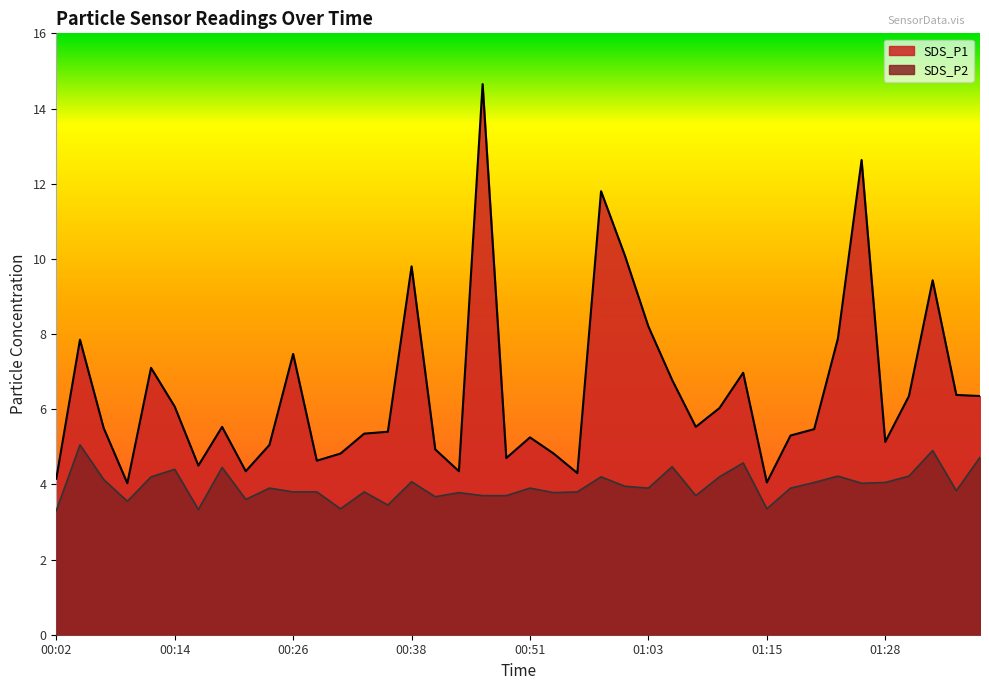

The SDS_P2 series shows 5.3 at 01:35. True or false?

False